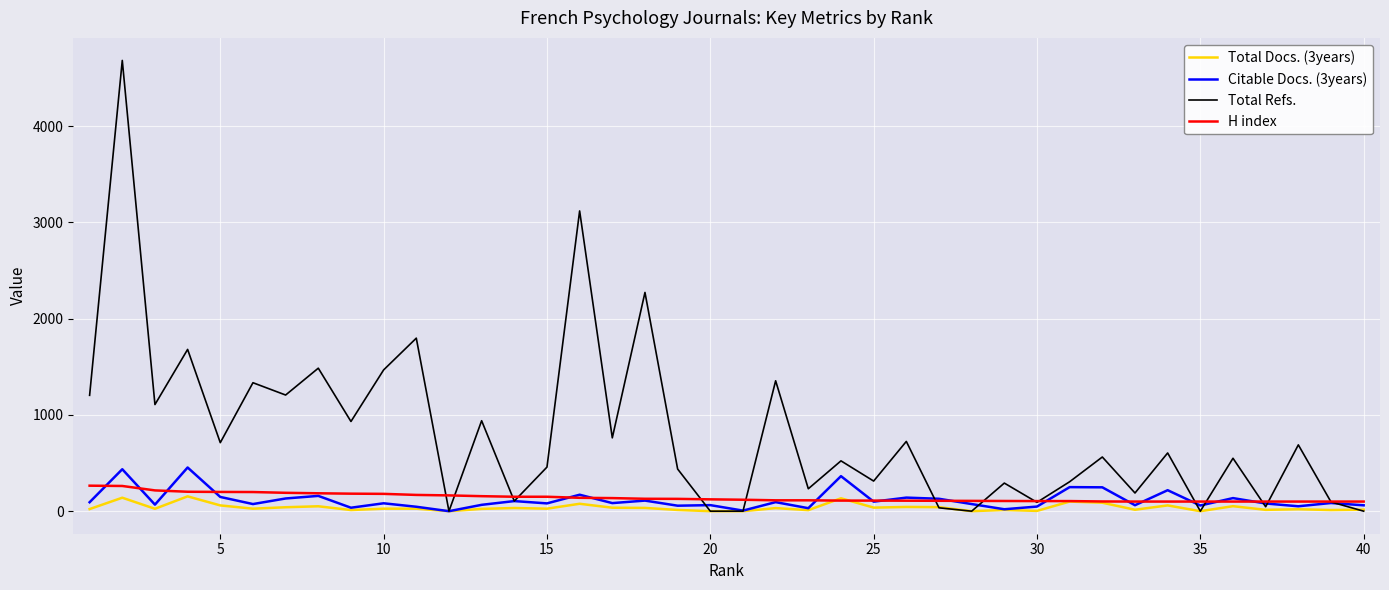

What is the maximum value shown in the chart?

4684